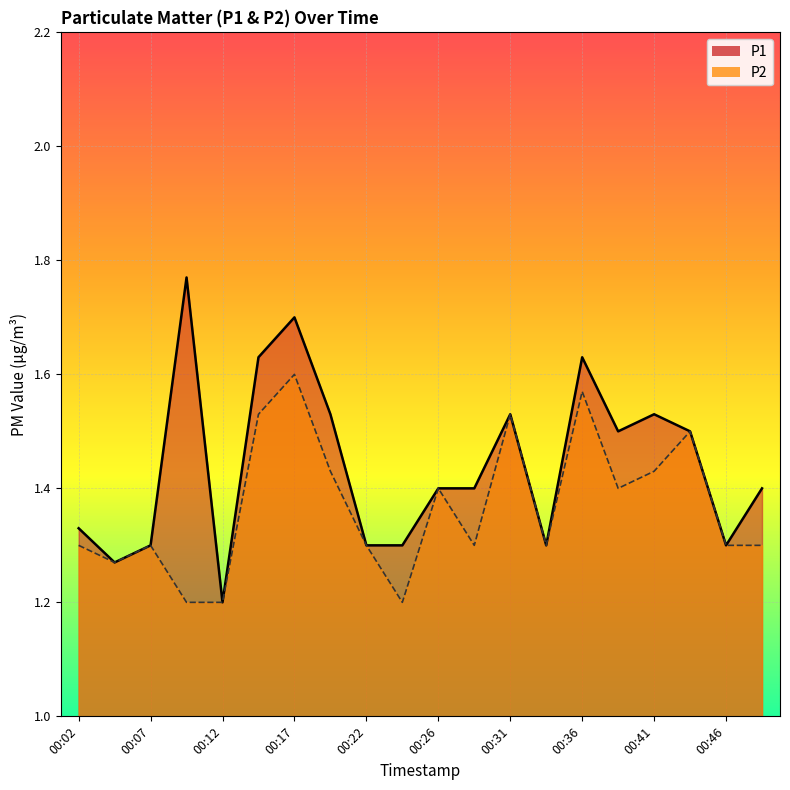

How many distinct data groups are displayed?

2